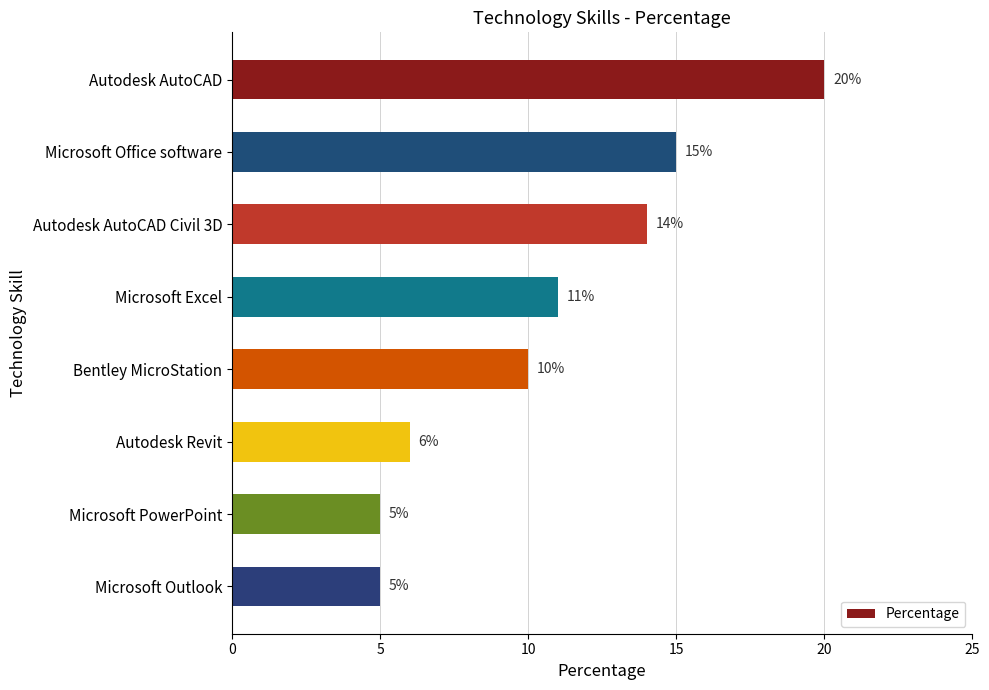

Reading top to bottom, list all the values displayed in this chart.

Autodesk AutoCAD=20	Microsoft Office software=15	Autodesk AutoCAD Civil 3D=14	Microsoft Excel=11	Bentley MicroStation=10	Autodesk Revit=6	Microsoft PowerPoint=5	Microsoft Outlook=5